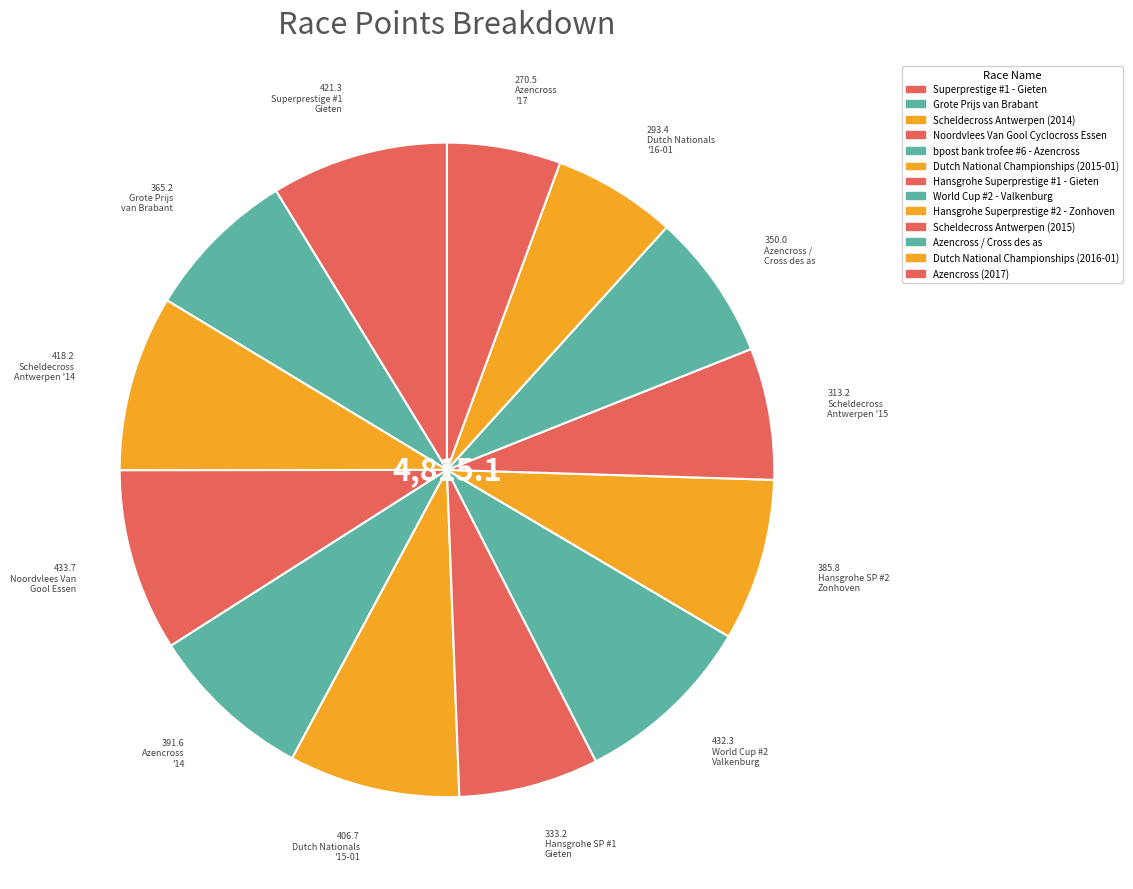

Is the sum of Hansgrohe Superprestige #1 - Gieten and World Cup #2 - Valkenburg greater than half?

No